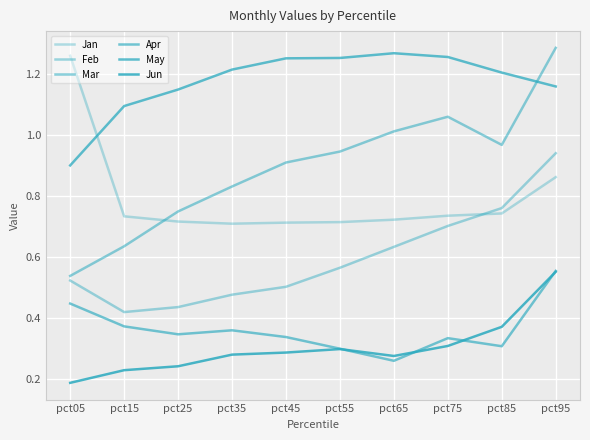

What is the sum of all Jan values?

7.9